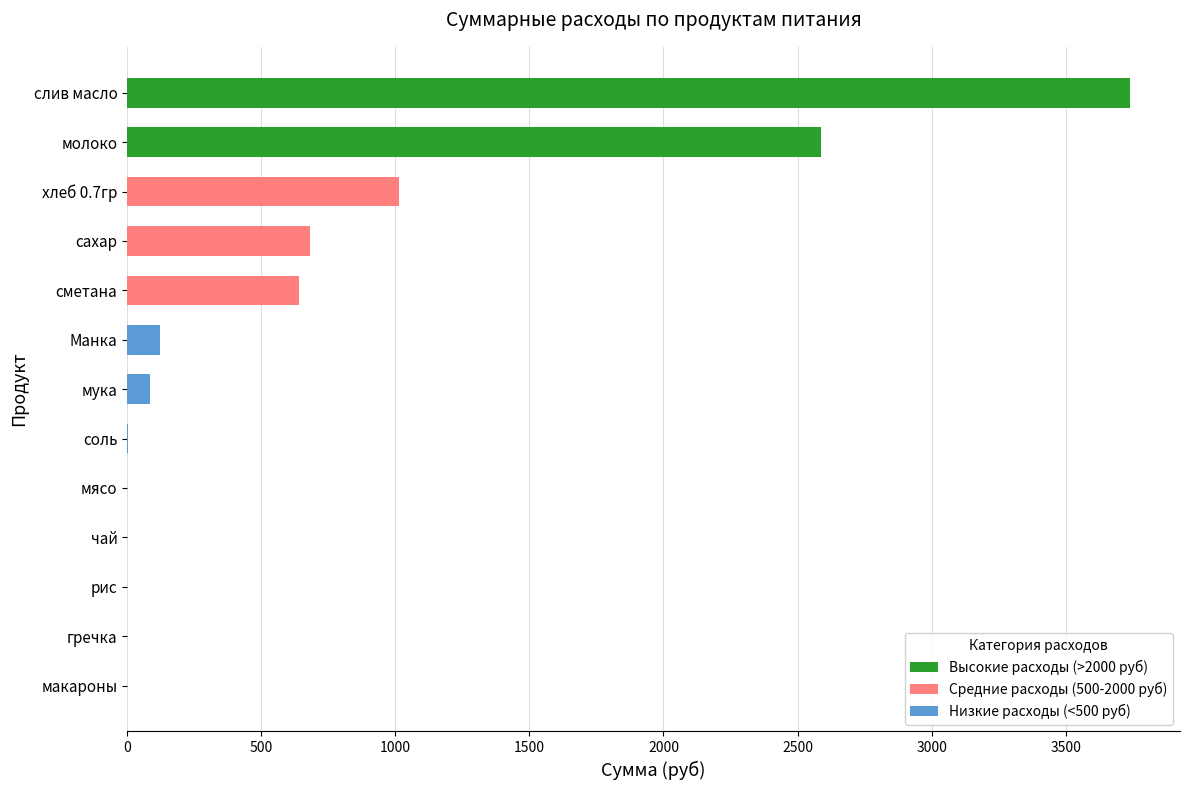

Which has a higher value, гречка or хлеб 0.7гр?

хлеб 0.7гр